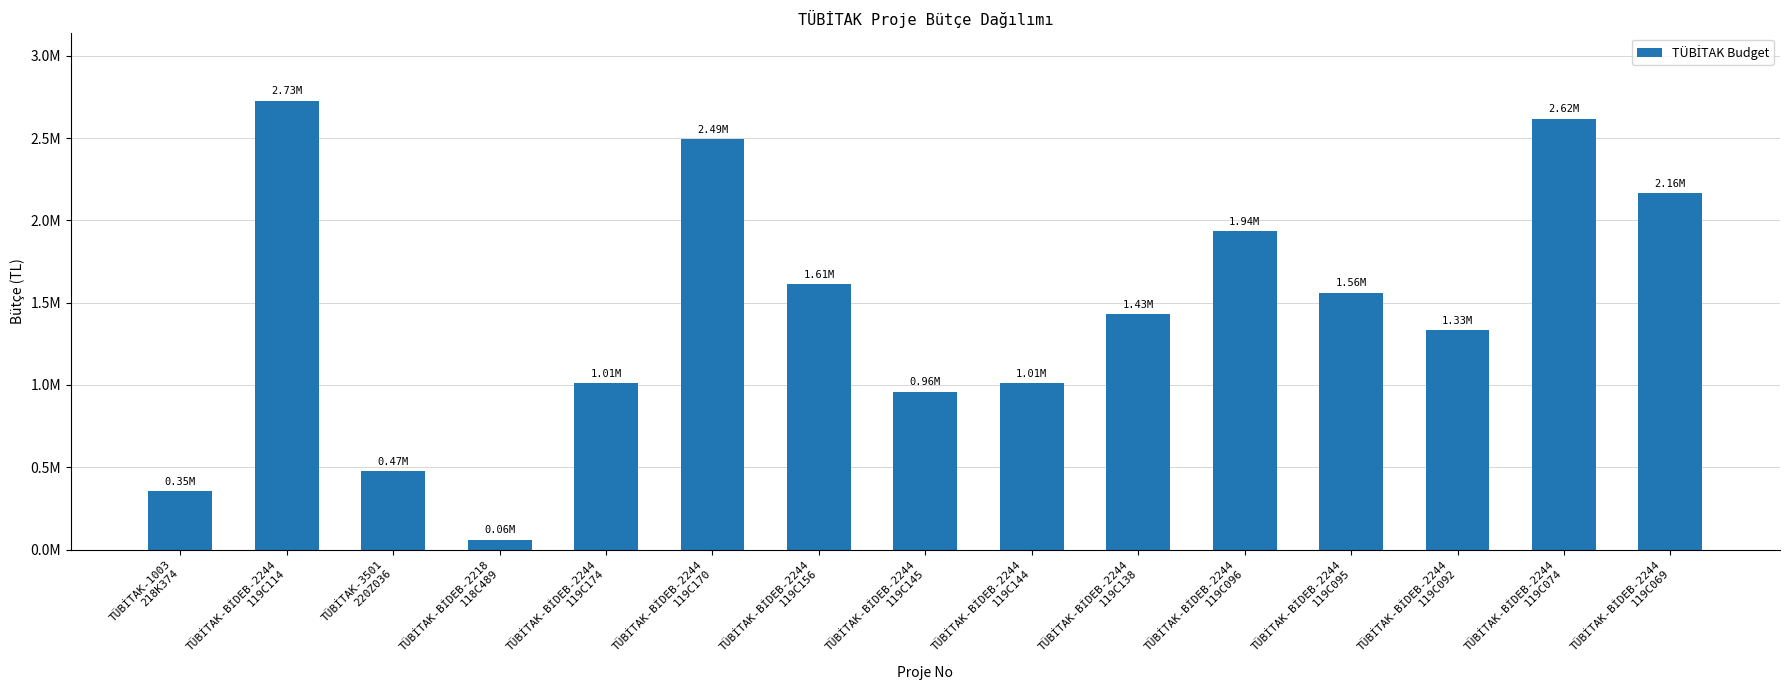

The chart shows a value of 3514798.0 at TÜBİTAK-BİDEB-2244
119C170. True or false?

False